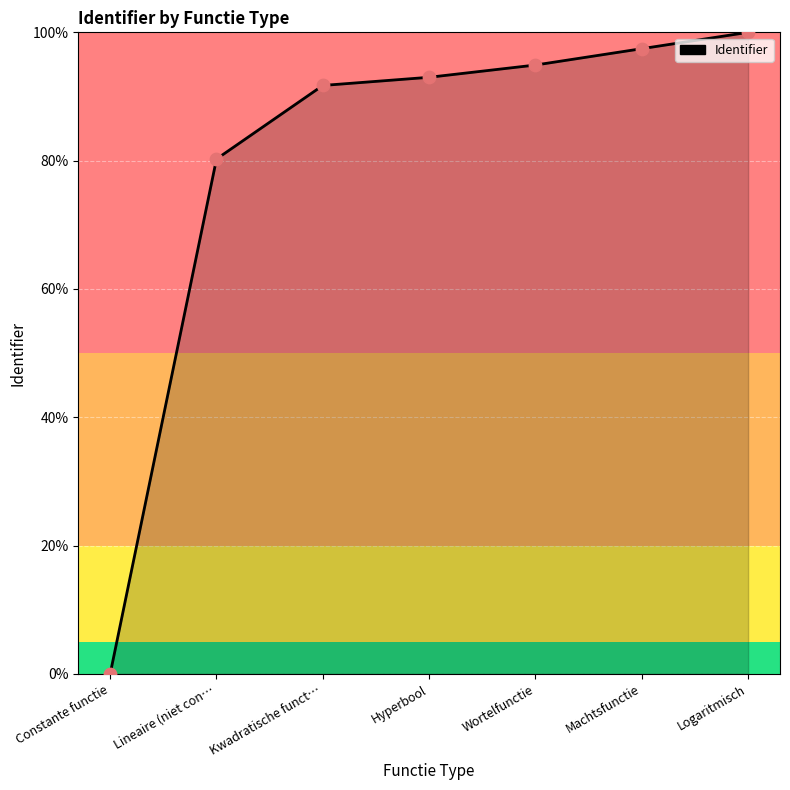

Which has a higher value, Logaritmisch or Constante functie?

Logaritmisch